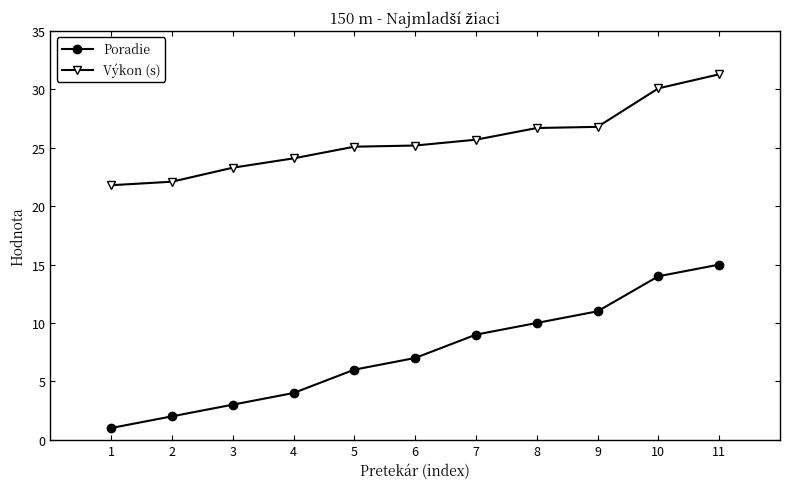

True or false: Poradie and Výkon (s) cross at least once.

False